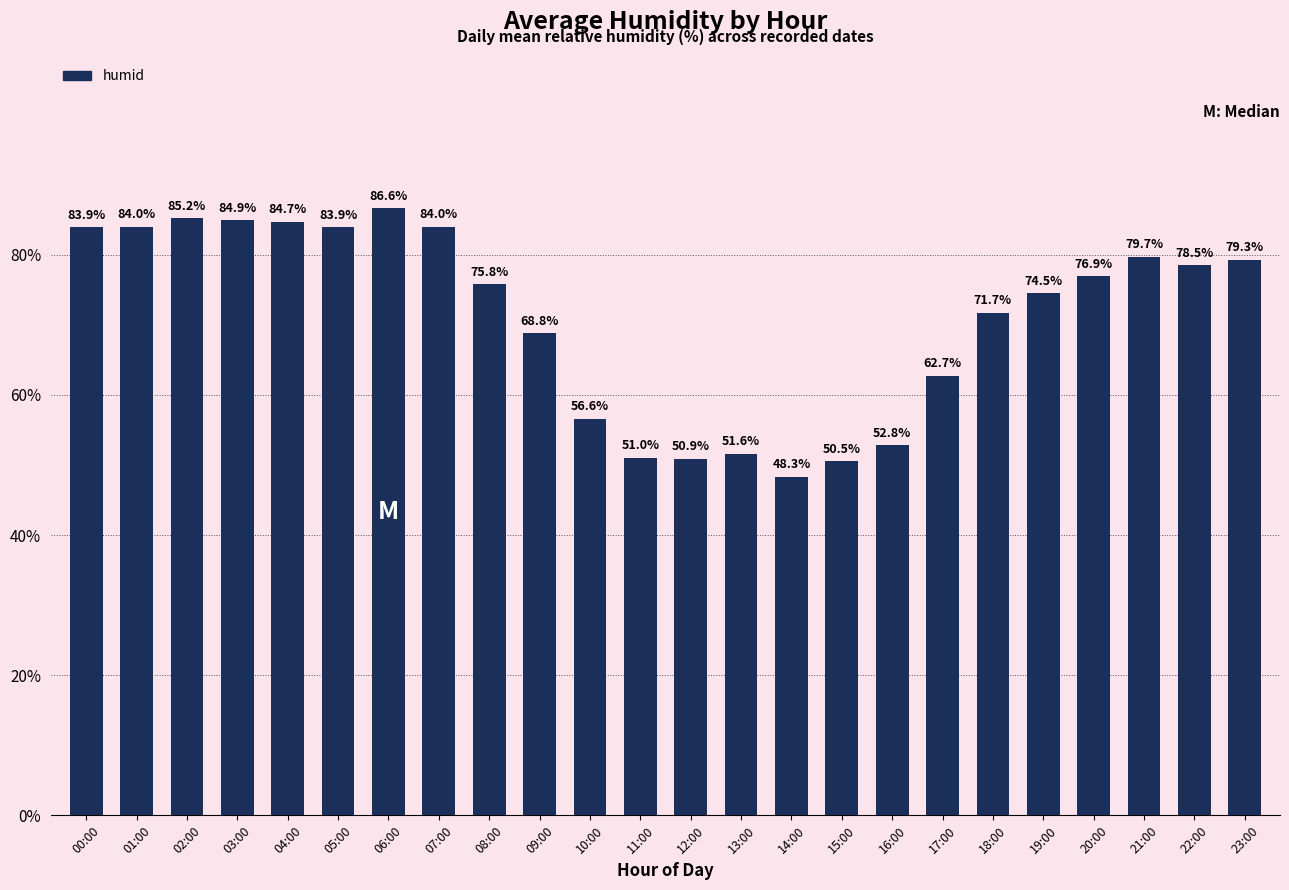

Which category has the lowest value across all series?

14:00